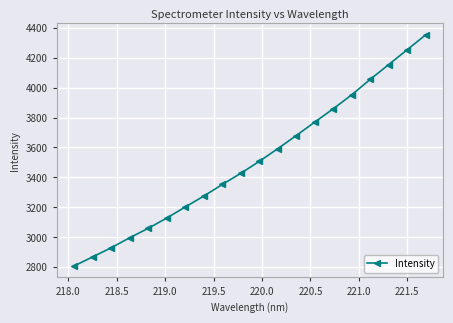

Reading right to left, list all the values displayed in this chart.

4353.1	4253.4	4154.3	4055.2	3952.0	3858.5	3769.3	3679.6	3591.5	3506.8	3426.8	3352.3	3274.5	3201.7	3127.8	3059.1	2996.2	2929.3	2868.2	2807.8